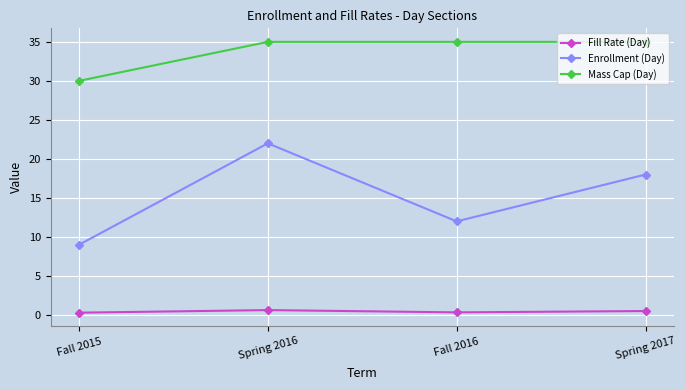

What is the total value across all series at Spring 2016?

57.6